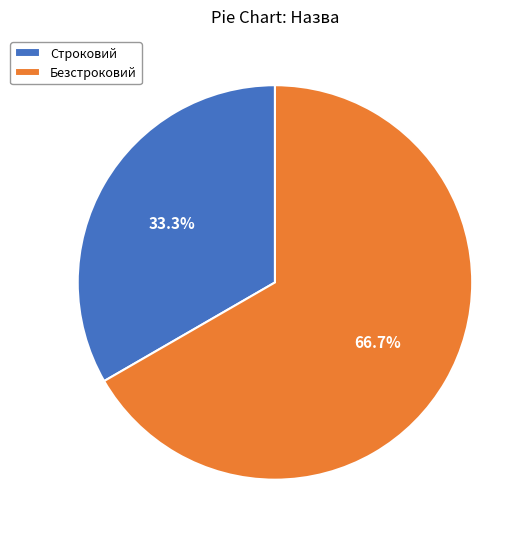

To the nearest percent, what is the combined percentage of Строковий and Безстроковий?

100%